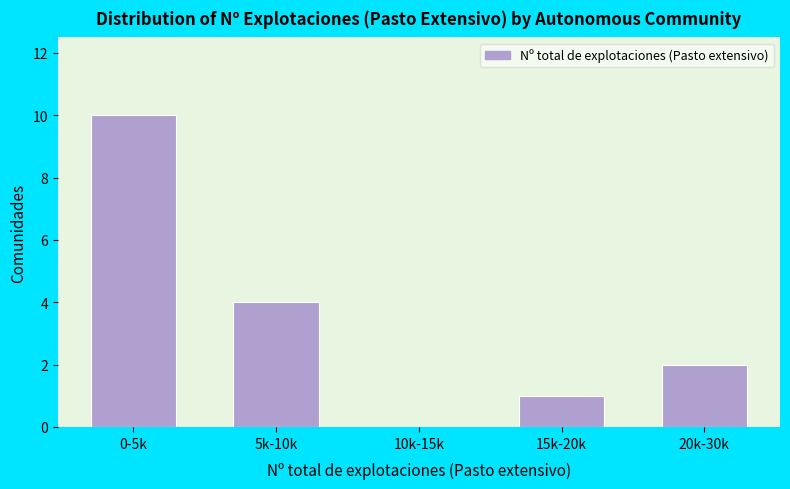

Reading left to right, extract all data points from this chart.

0-5k=10	5k-10k=4	10k-15k=0	15k-20k=1	20k-30k=2